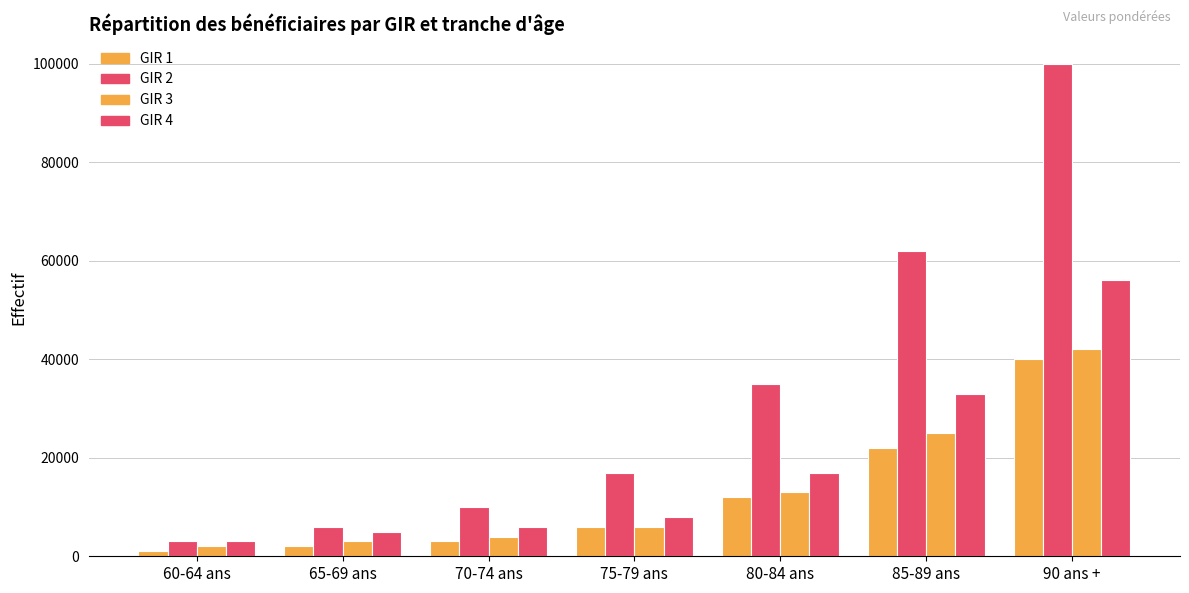

Which series has the largest range (max minus min)?

GIR 2